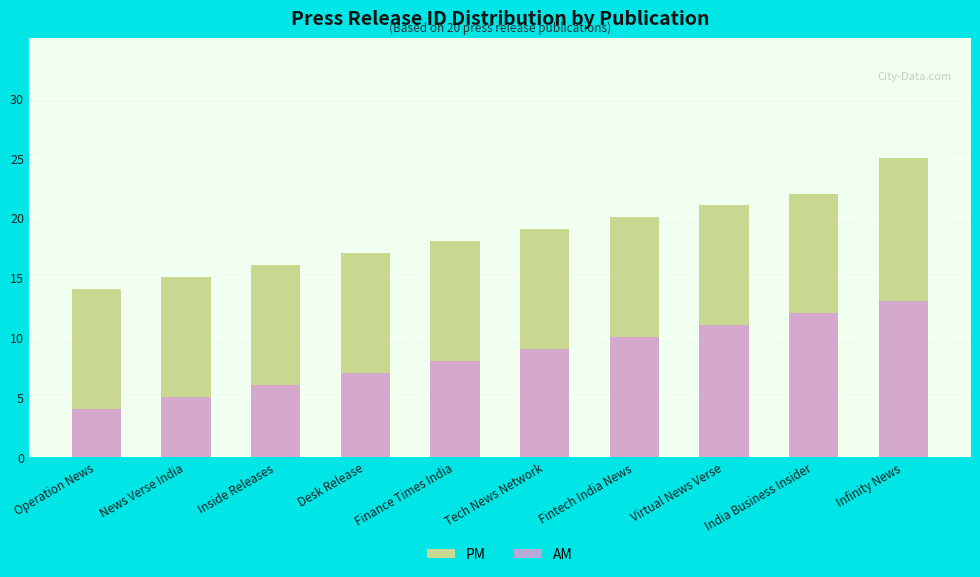

Rank the categories by PM value from lowest to highest.

Operation News, News Verse India, Inside Releases, Desk Release, Finance Times India, Tech News Network, Fintech India News, Virtual News Verse, India Business Insider, Infinity News